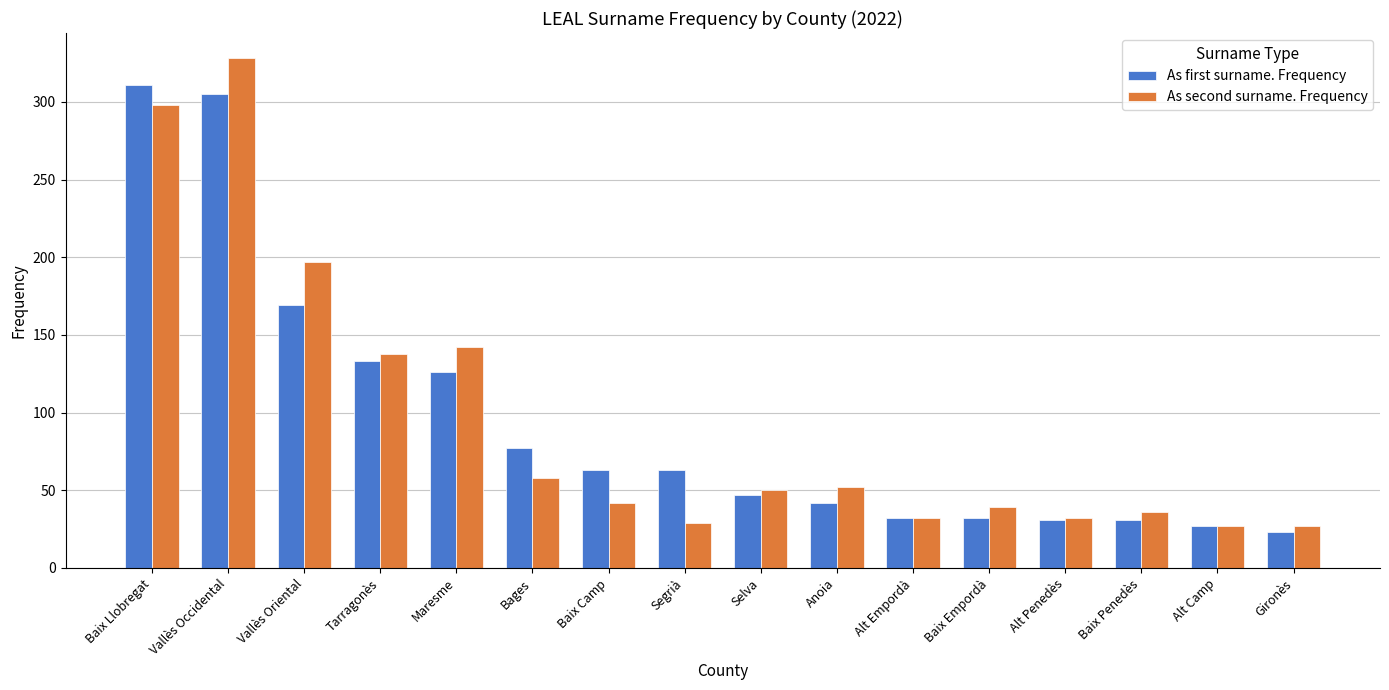

What is the total value across all series at Baix Camp?

105